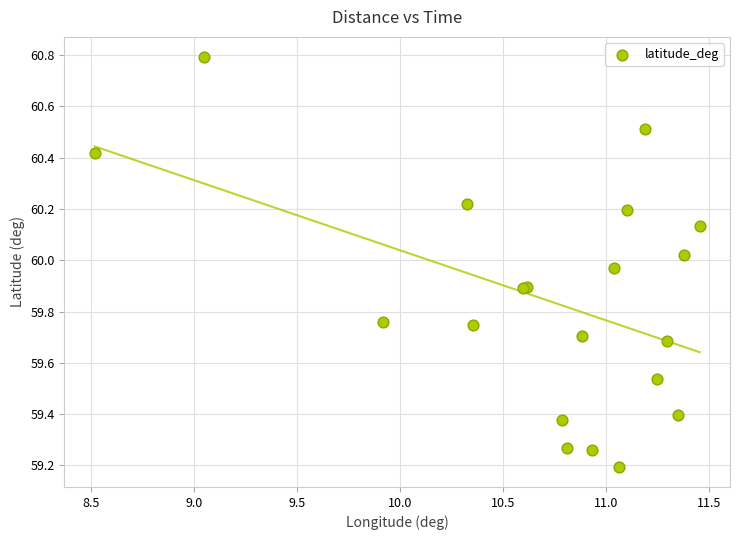

What Y value in the scatter plot is closest to 59?

59.2